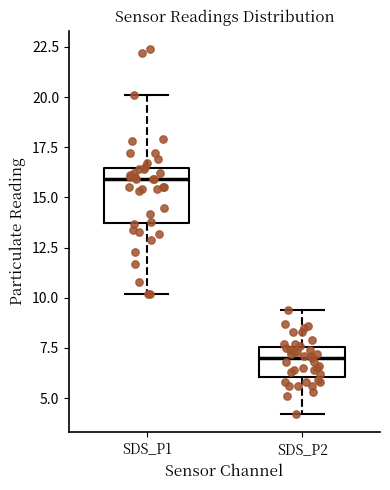

Which box is the tallest, from its lower edge to its upper edge?

SDS_P1